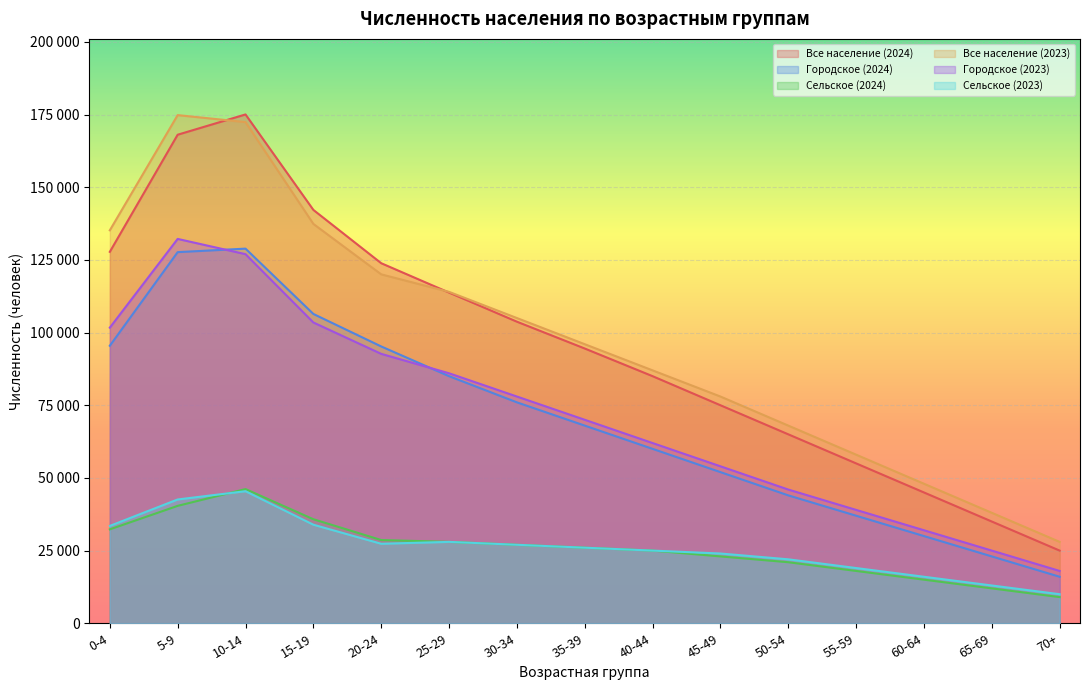

What is the greatest value displayed?

175036